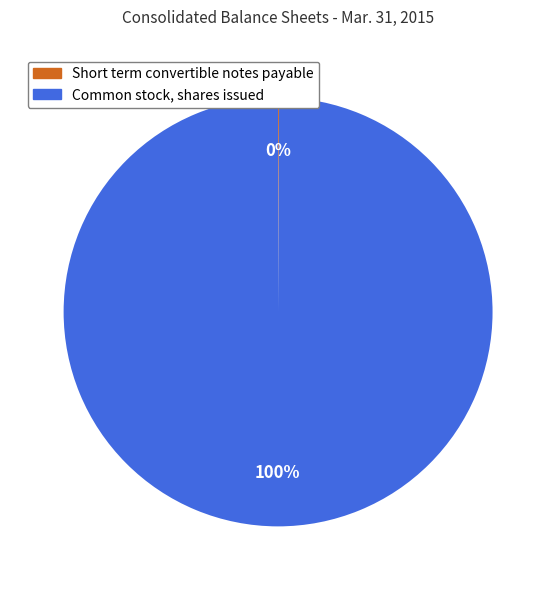

To the nearest percent, what is the average slice percentage?

50%